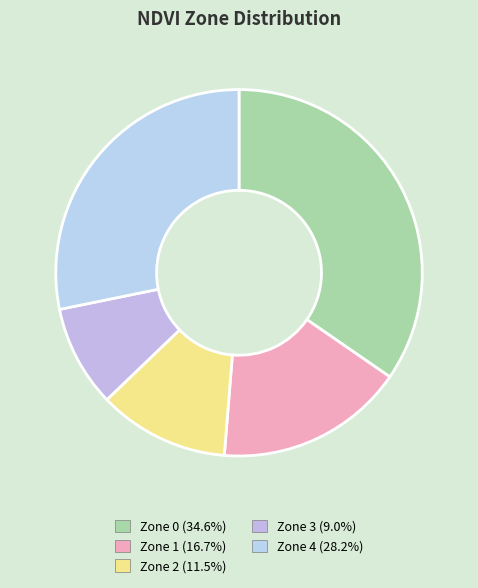

Rank the categories by value from lowest to highest.

Zone 3, Zone 2, Zone 1, Zone 4, Zone 0